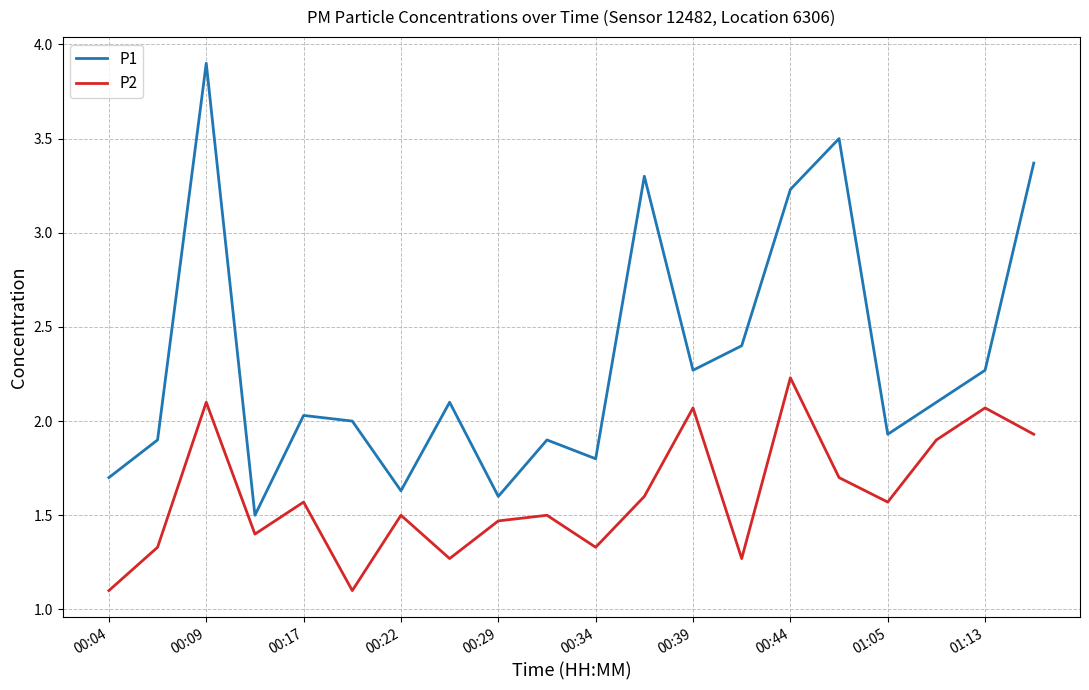

Does the chart display data point markers on the line(s)?

No